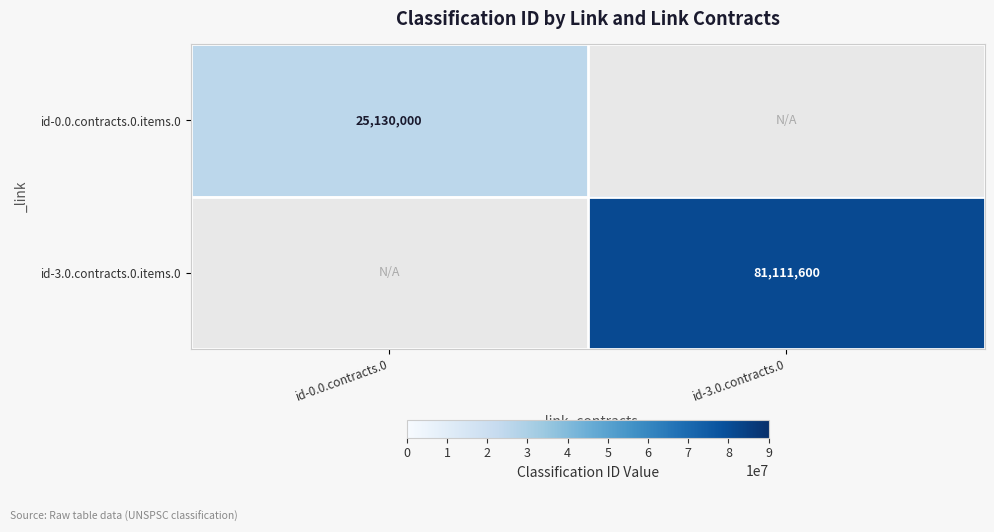

The id-0.0.contracts.0.items.0 series shows 25130000 at id-0.0.contracts.0. True or false?

True